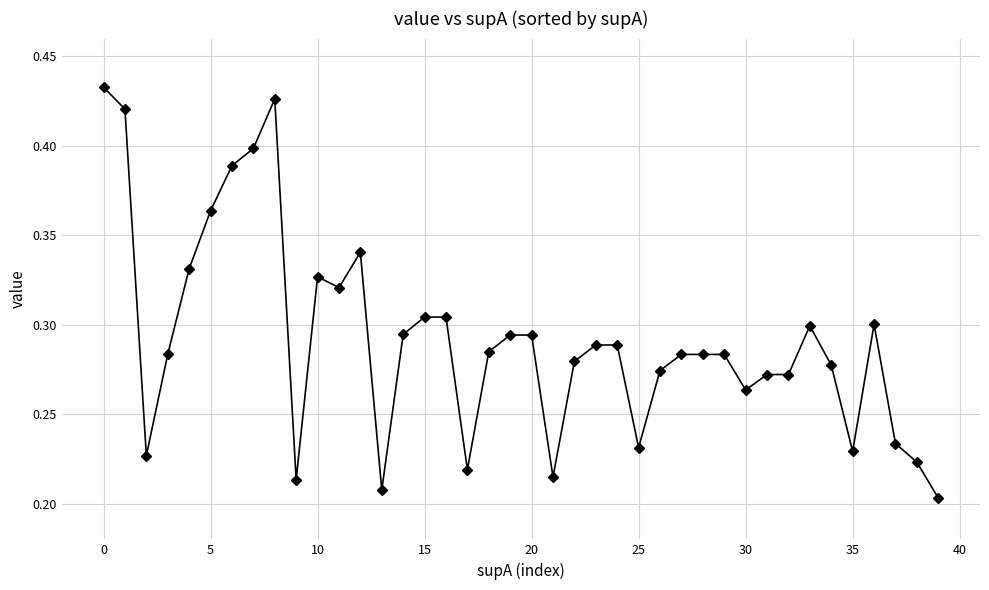

The chart shows a value of 0.7 at 0. True or false?

False